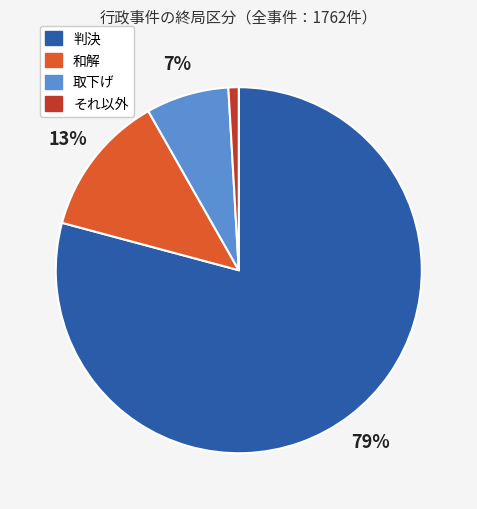

Is it true that 和解 is 3% of the pie?

False